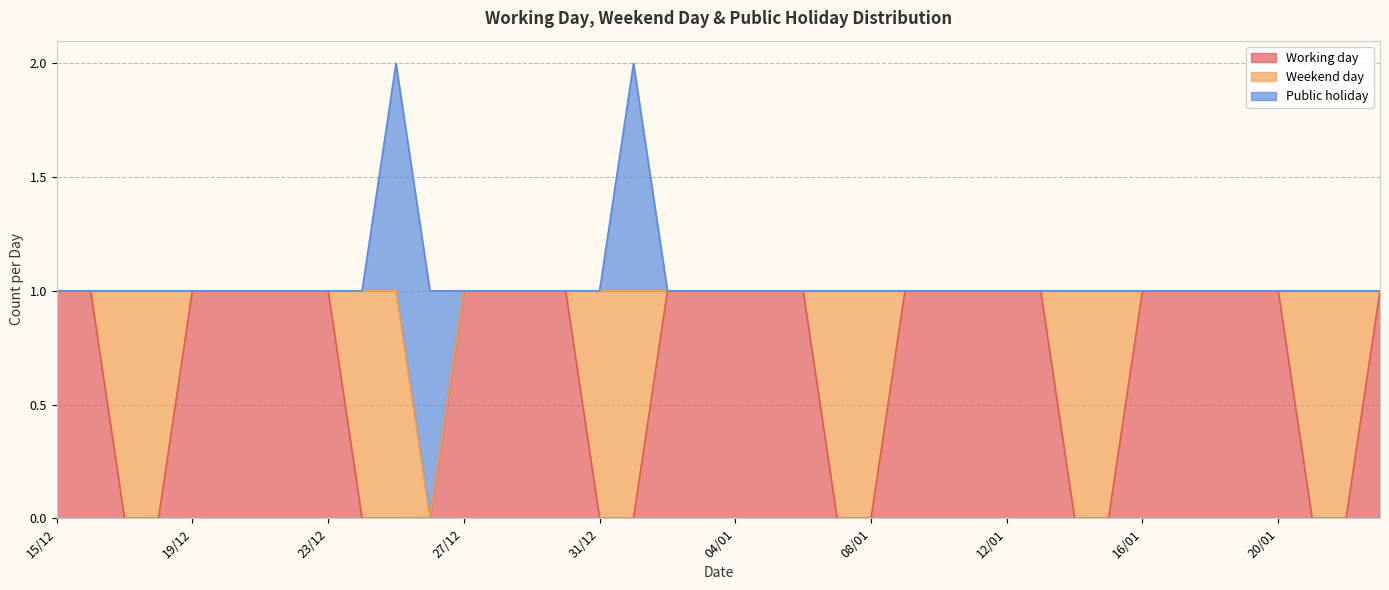

Is the value of Working day at 16/01 greater than the value of Weekend day at 21/12?

Yes